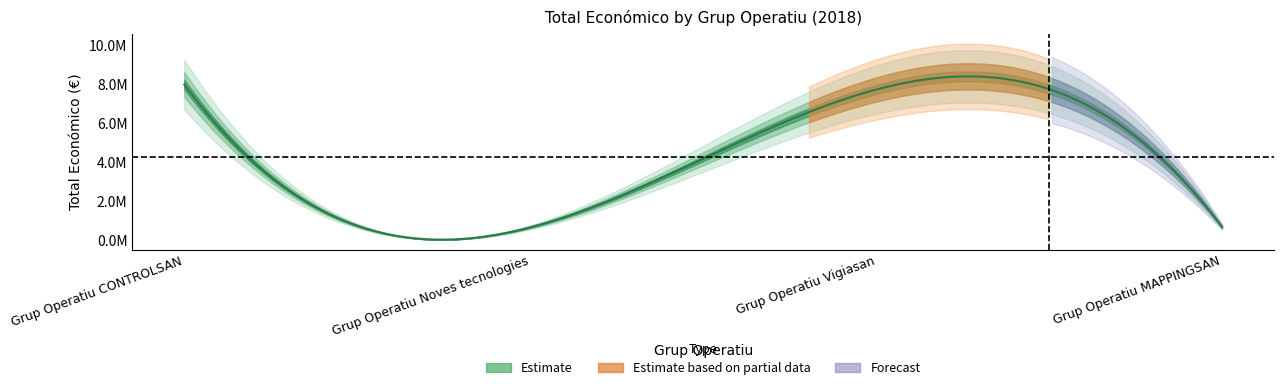

What is the label of the 3rd point from the right?

Grup Operatiu Noves tecnologies